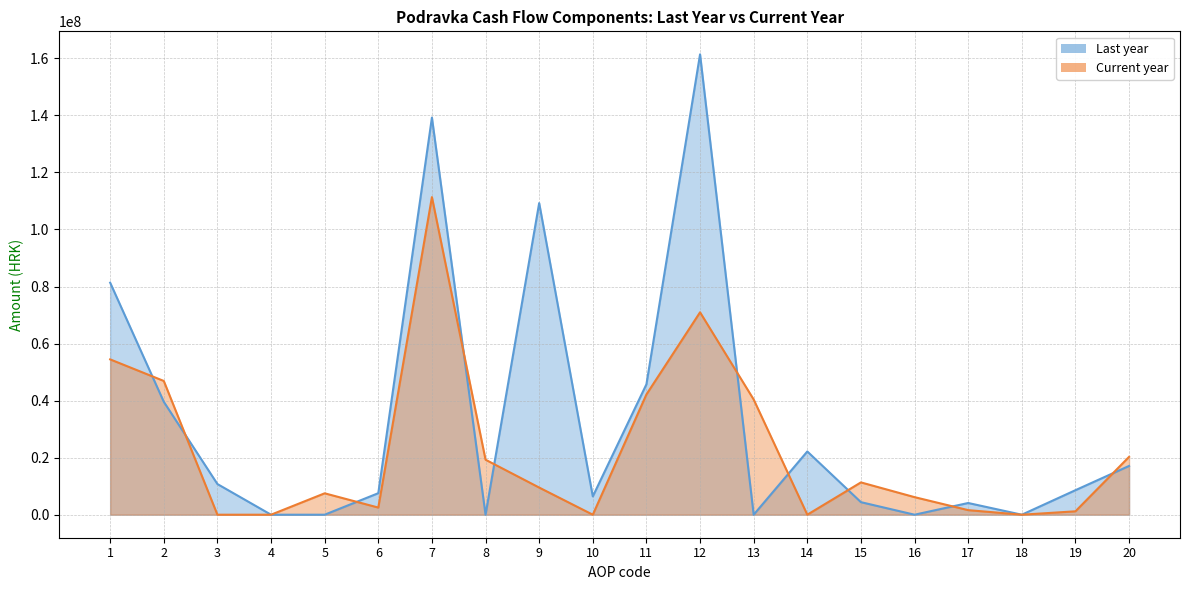

Between which two adjacent categories do Current year and Last year first intersect?

1 and 2